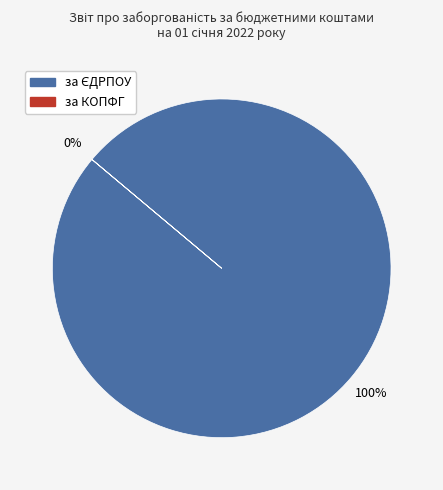

Does any single category account for the majority?

Yes